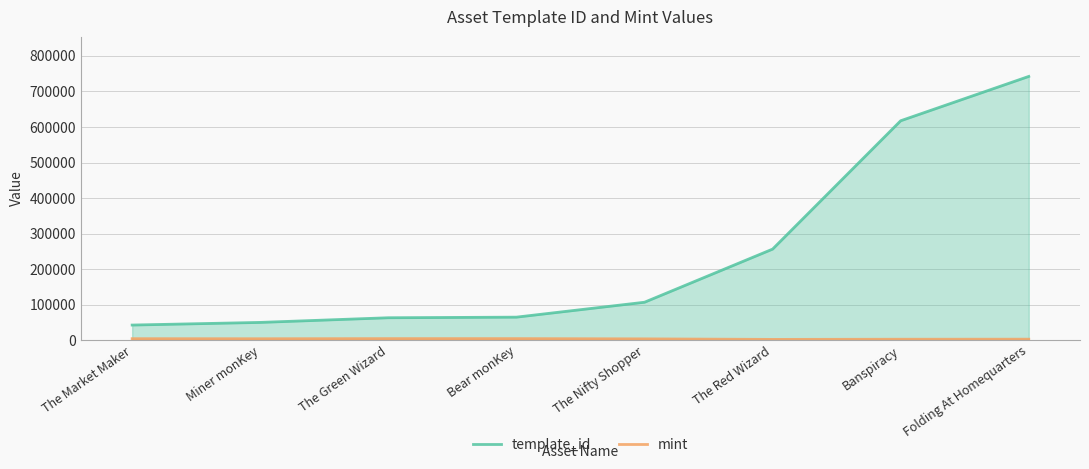

At The Red Wizard, list the series in order from smallest to largest.

mint, template_id